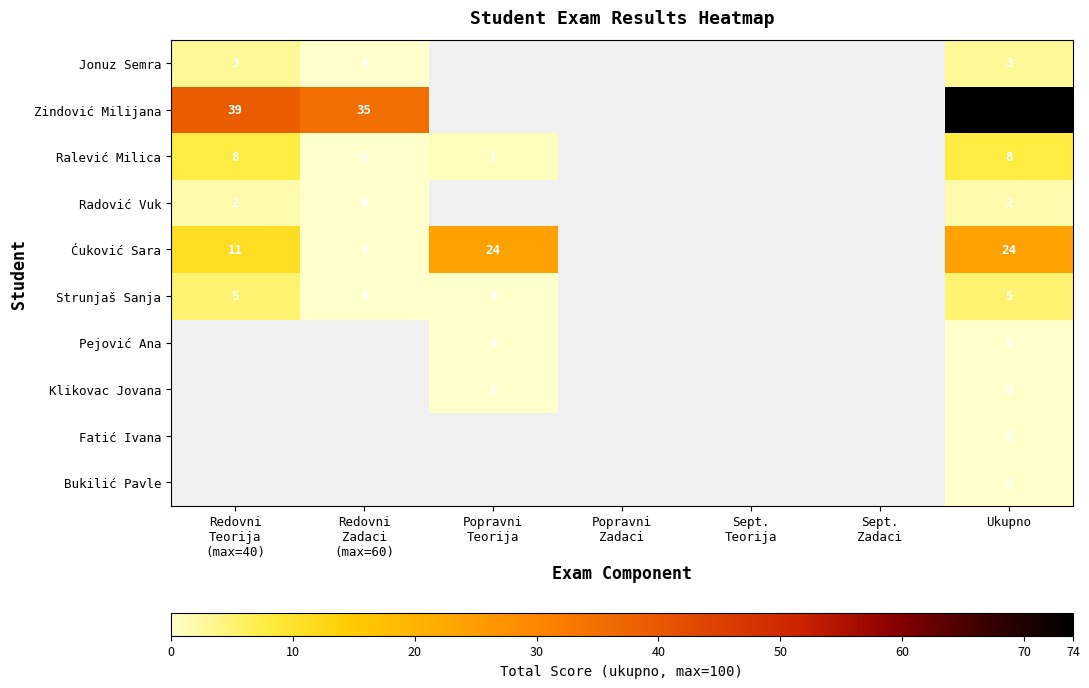

What is the maximum value for Ralević Milica?

8.0